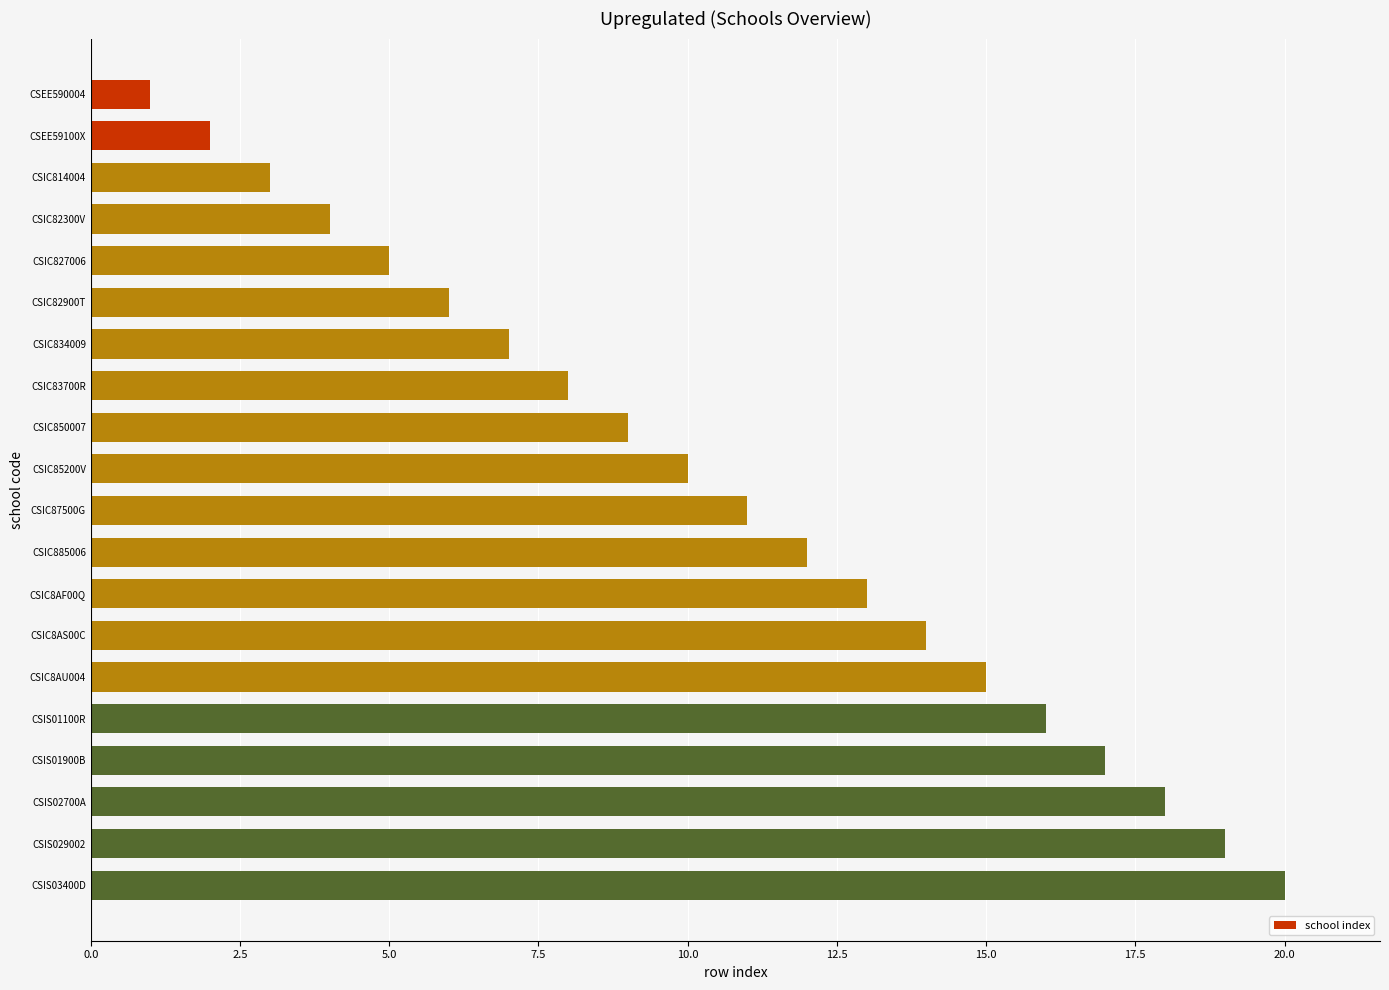

What is the difference between the maximum and minimum values?

19